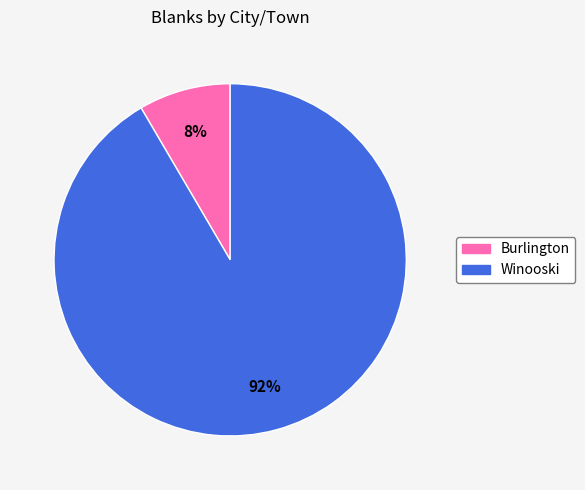

Count the number of slices in the pie.

2